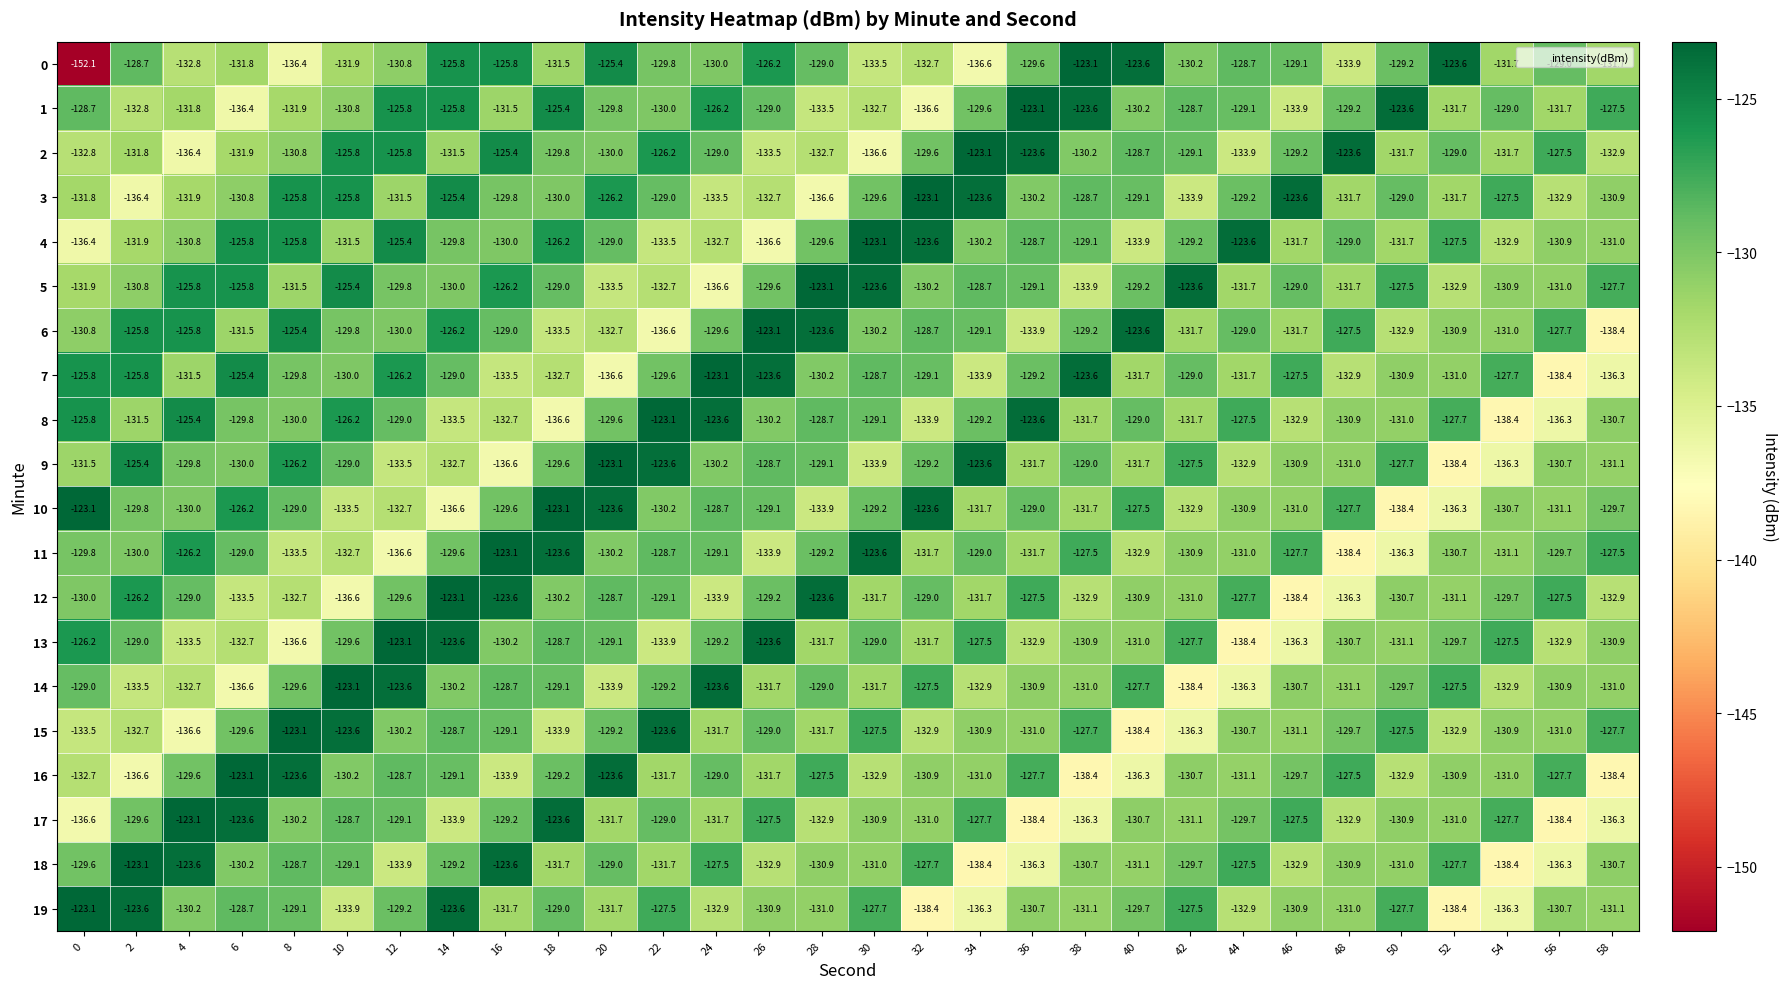

What is the maximum value shown in the chart?

-123.1